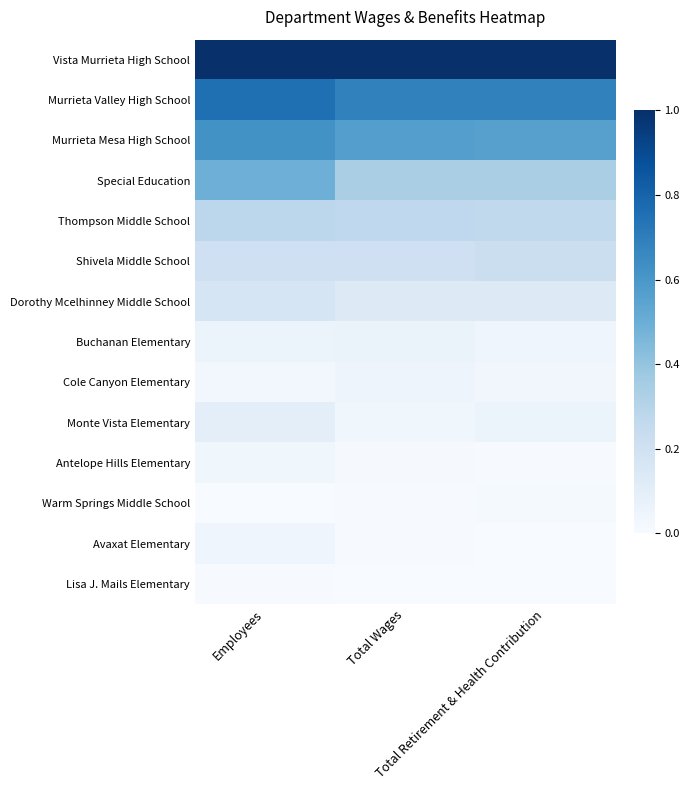

What is the total value across all series at Total Retirement & Health Contribution?

3.4